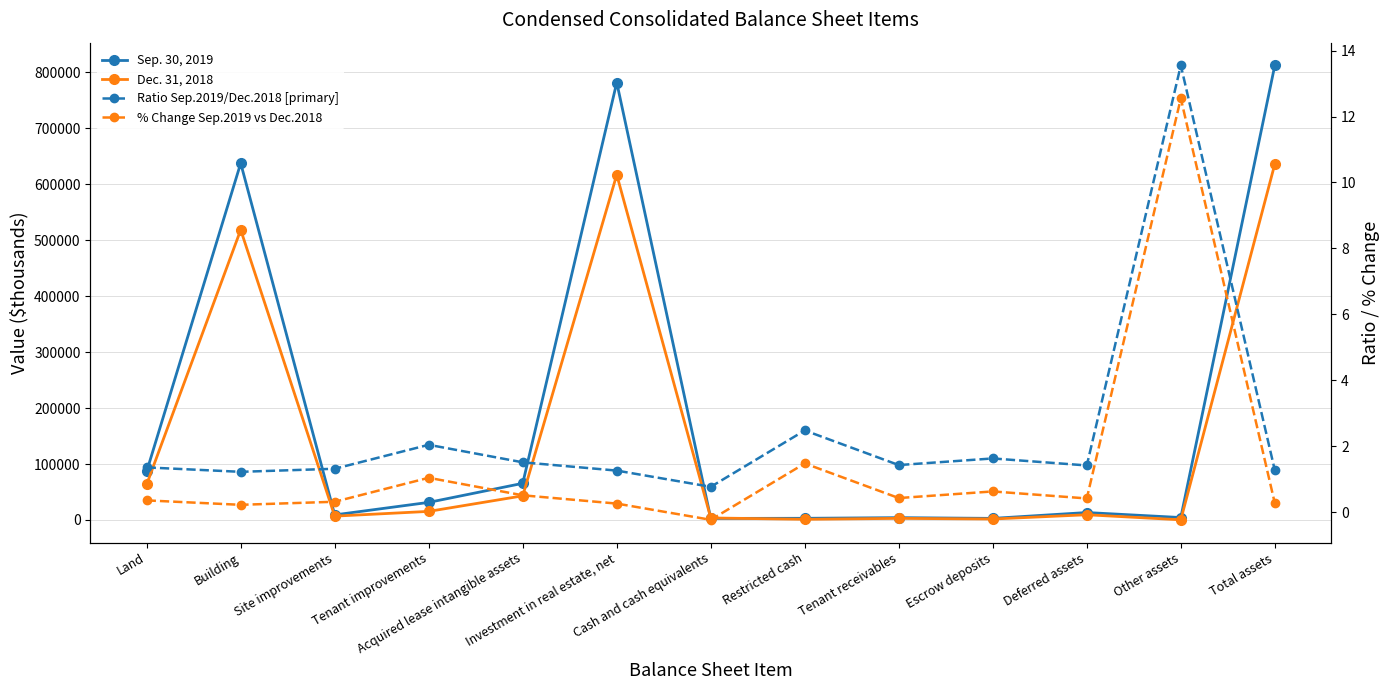

Between Tenant improvements and Acquired lease intangible assets, which is larger?

Acquired lease intangible assets